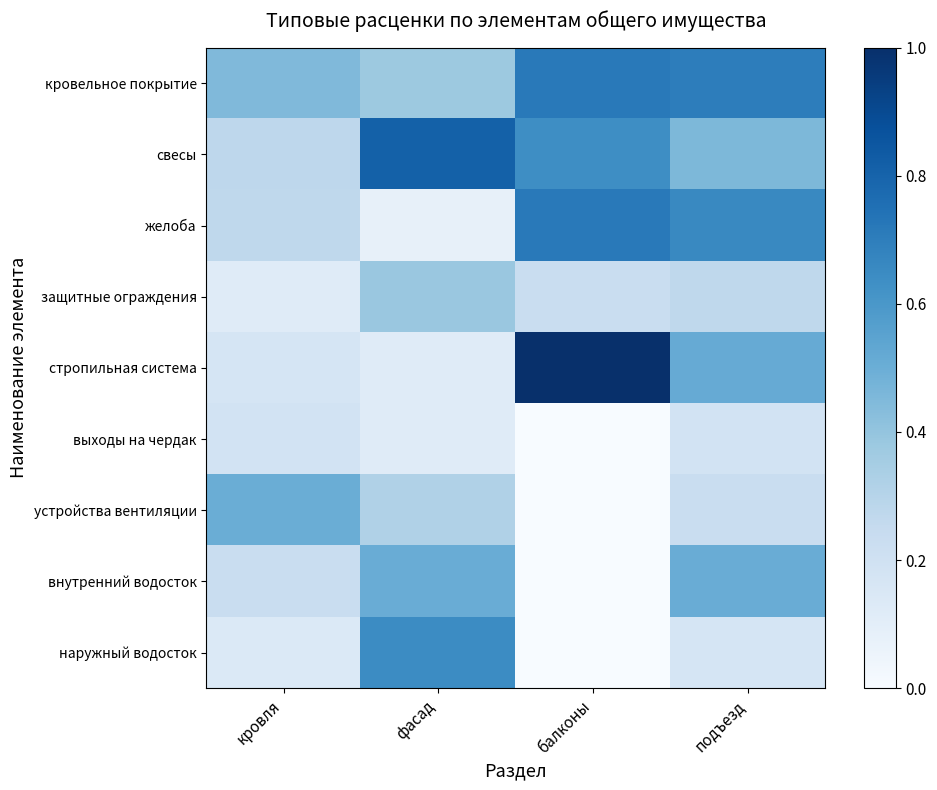

Reading right to left, transcribe all the data shown in this chart.

кровельное покрытие: подъезд=0.7	балконы=0.7	фасад=0.4	кровля=0.4
свесы: подъезд=0.5	балконы=0.6	фасад=0.8	кровля=0.3
желоба: подъезд=0.7	балконы=0.7	фасад=0.1	кровля=0.3
защитные ограждения: подъезд=0.3	балконы=0.2	фасад=0.4	кровля=0.1
стропильная система: подъезд=0.5	балконы=1.0	фасад=0.1	кровля=0.2
выходы на чердак: подъезд=0.2	балконы=0.0	фасад=0.1	кровля=0.2
устройства вентиляции: подъезд=0.2	балконы=0.0	фасад=0.3	кровля=0.5
внутренний водосток: подъезд=0.5	балконы=0.0	фасад=0.5	кровля=0.2
наружный водосток: подъезд=0.2	балконы=0.0	фасад=0.6	кровля=0.1